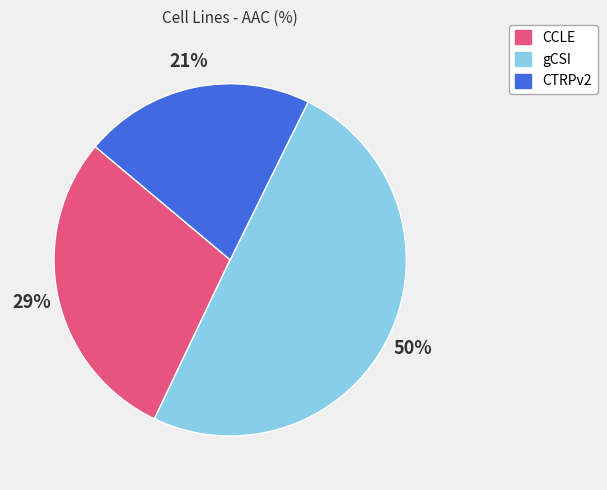

Which has a higher value, CTRPv2 or CCLE?

CCLE